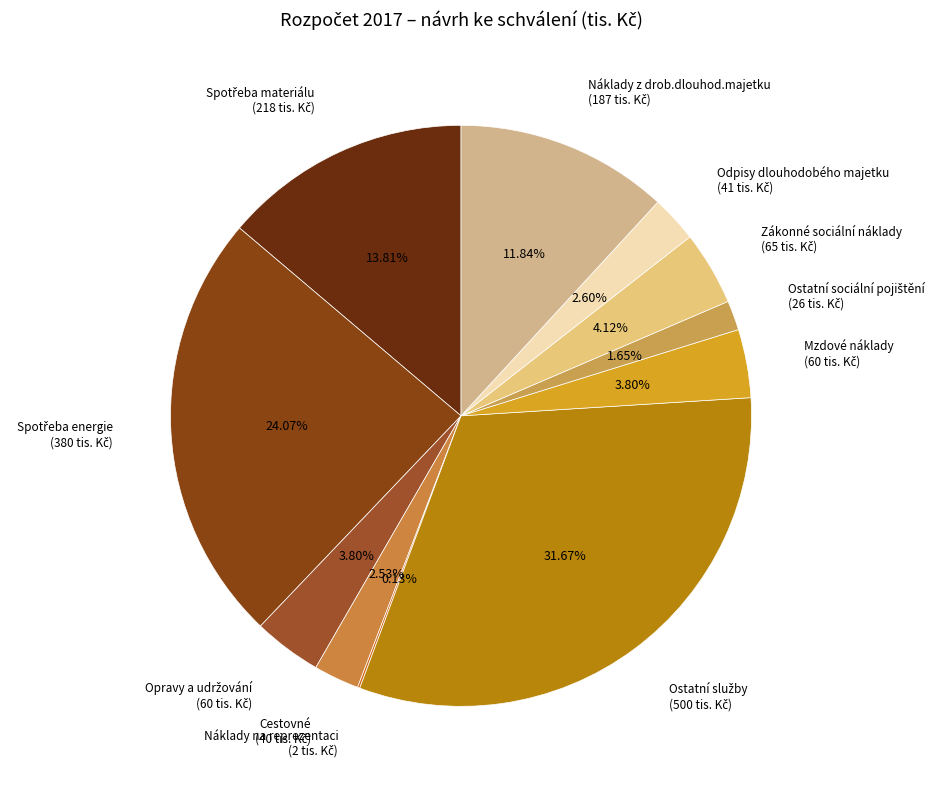

Is there any slice that represents more than half of the pie?

No